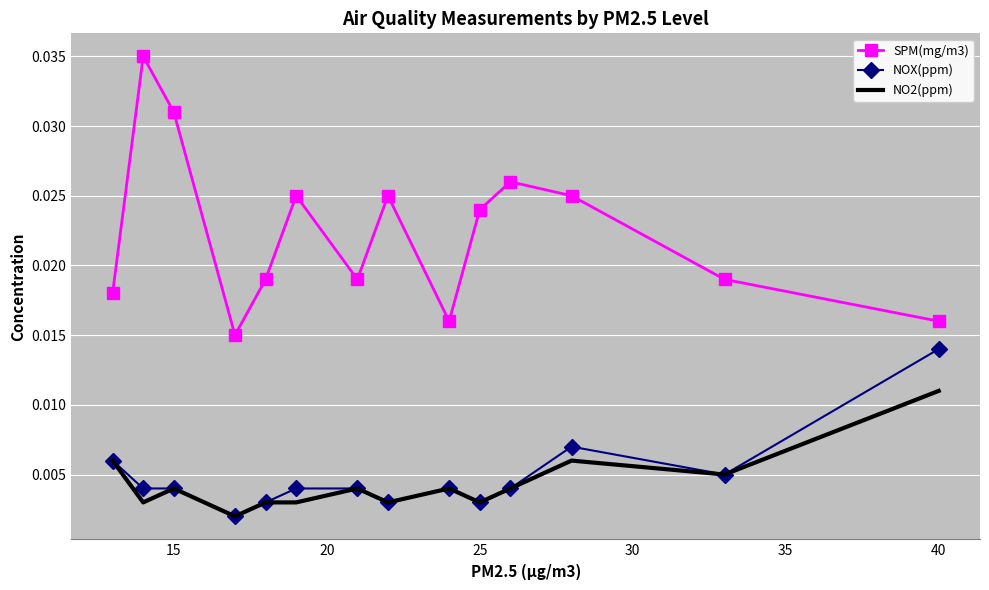

List the series in order of their peak value, highest first.

SPM(mg/m3), NOX(ppm), NO2(ppm)